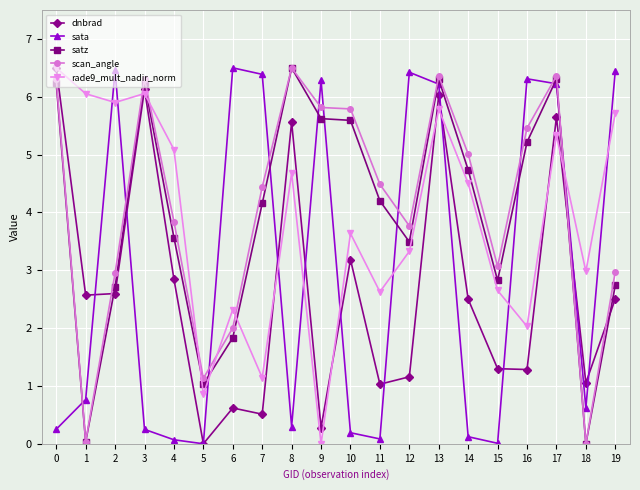

Which series changed the most between 0 and 15?

dnbrad